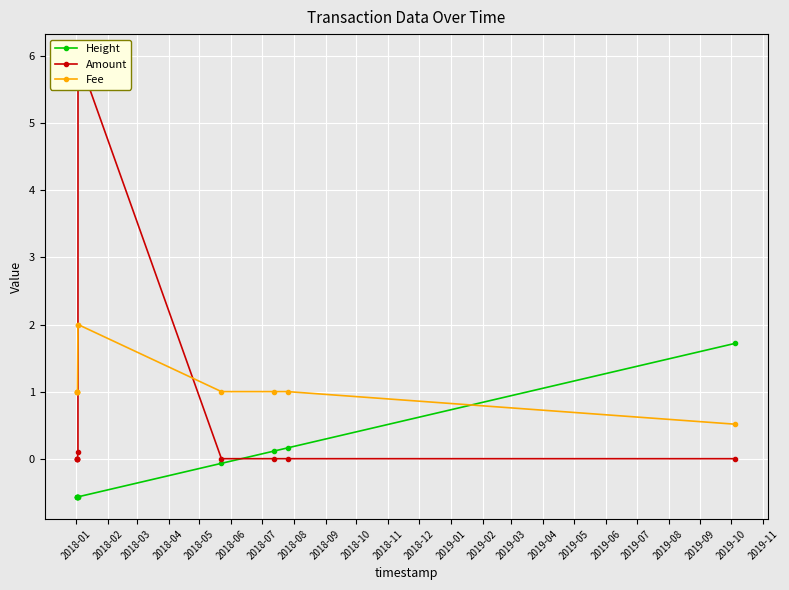

What are all the series names shown in the legend?

Height, Amount, Fee